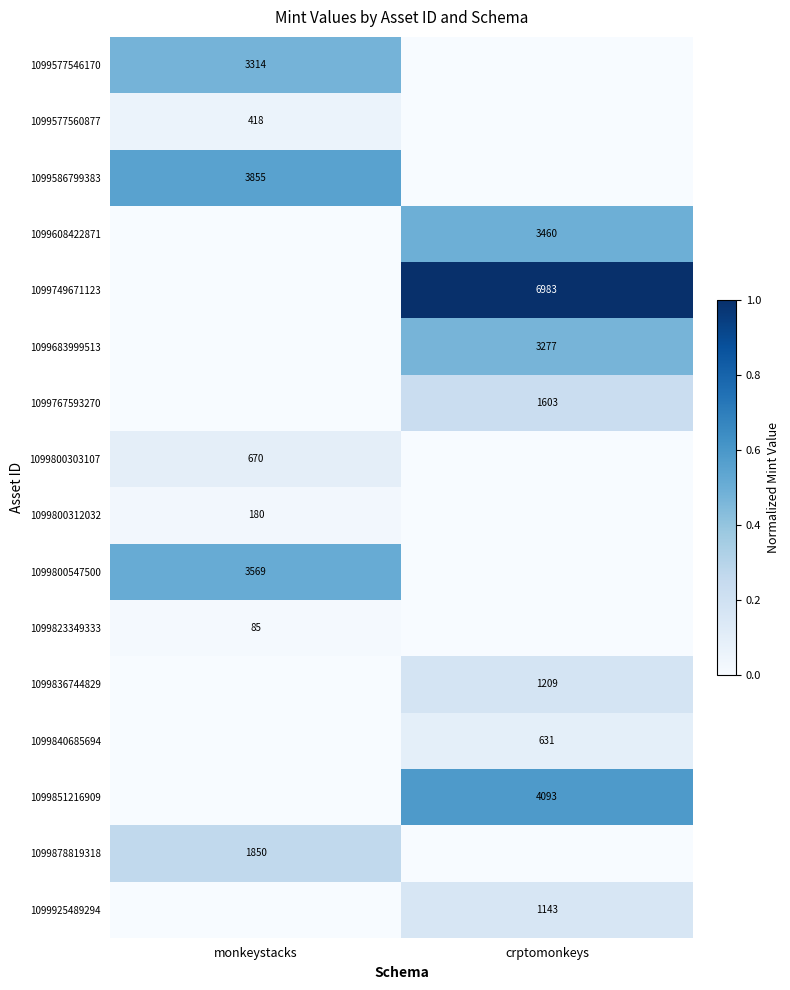

The 1099800312032 series shows 180 at monkeystacks. True or false?

True